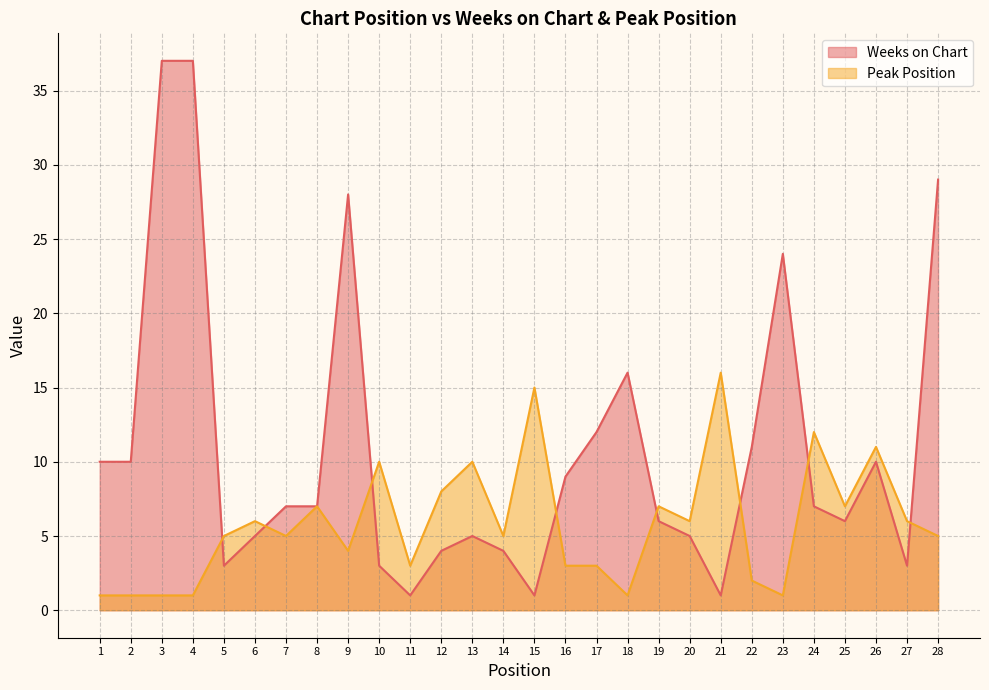

Which series has the largest total across all categories?

Weeks on Chart